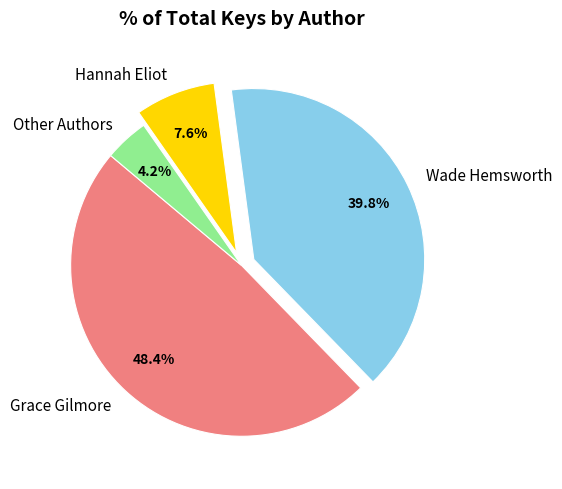

What is the ratio of the value at Grace Gilmore to the value at Wade Hemsworth?

1.2